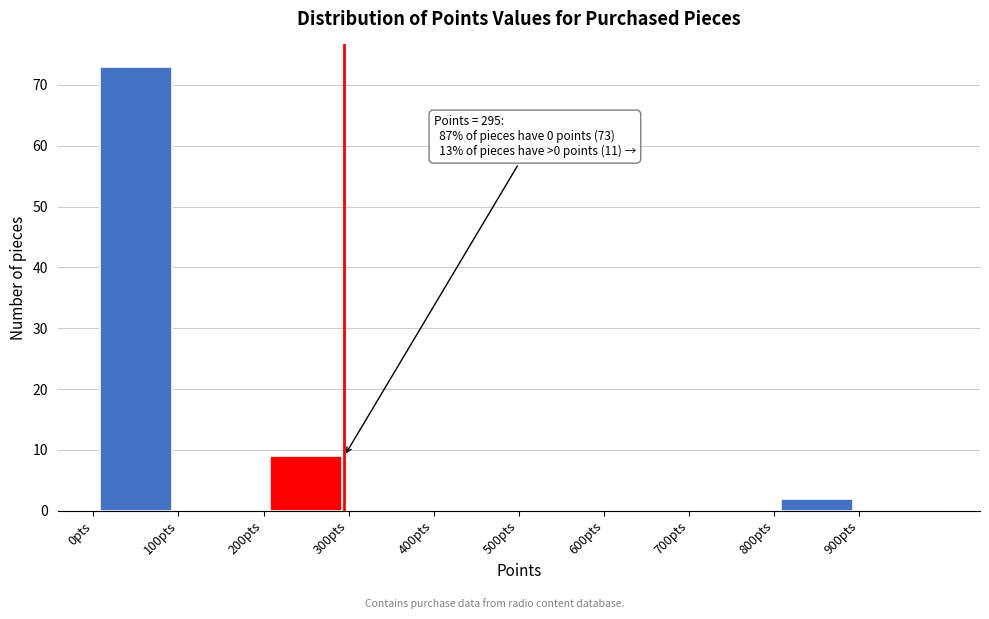

Over which range of the x-axis is the bar tallest?

0 to 100